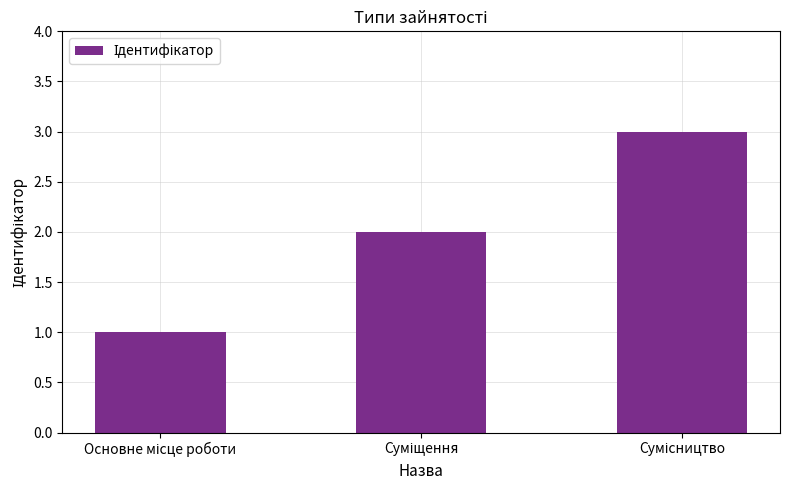

Count the number of data series in this chart.

1